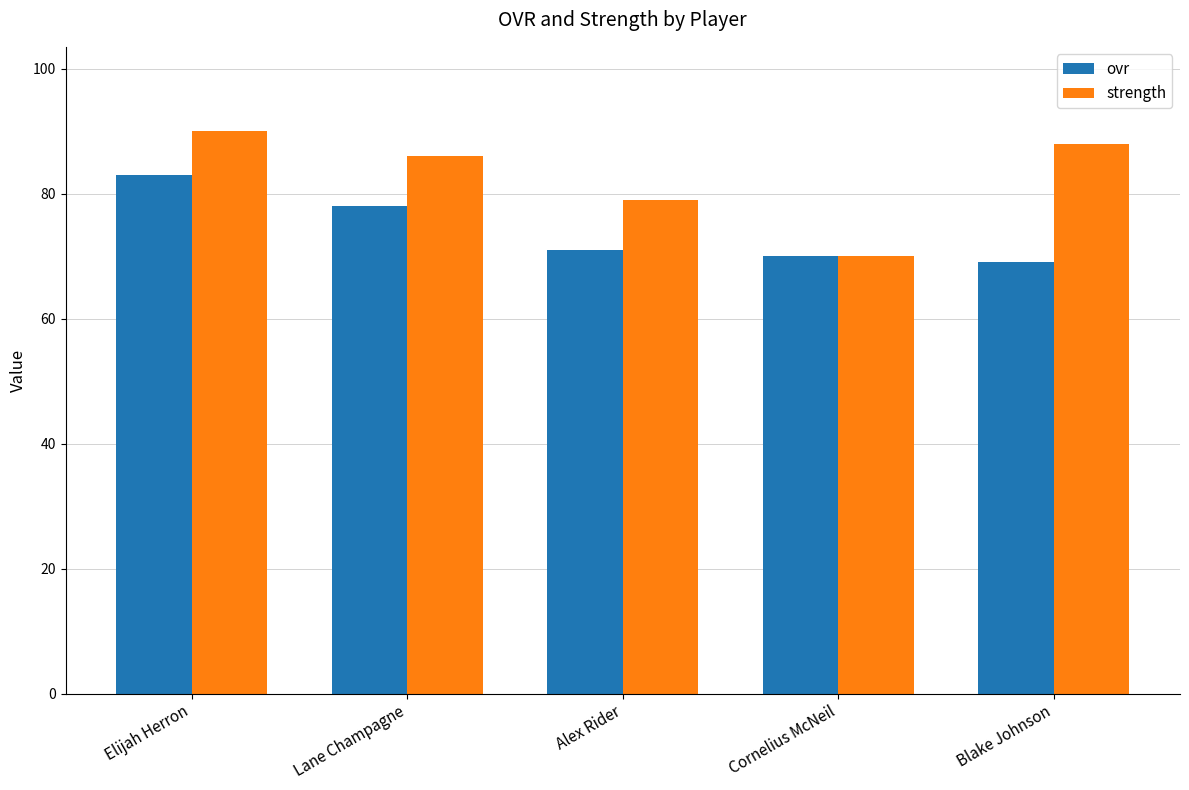

Is the value of ovr at Elijah Herron greater than the value of strength at Cornelius McNeil?

Yes